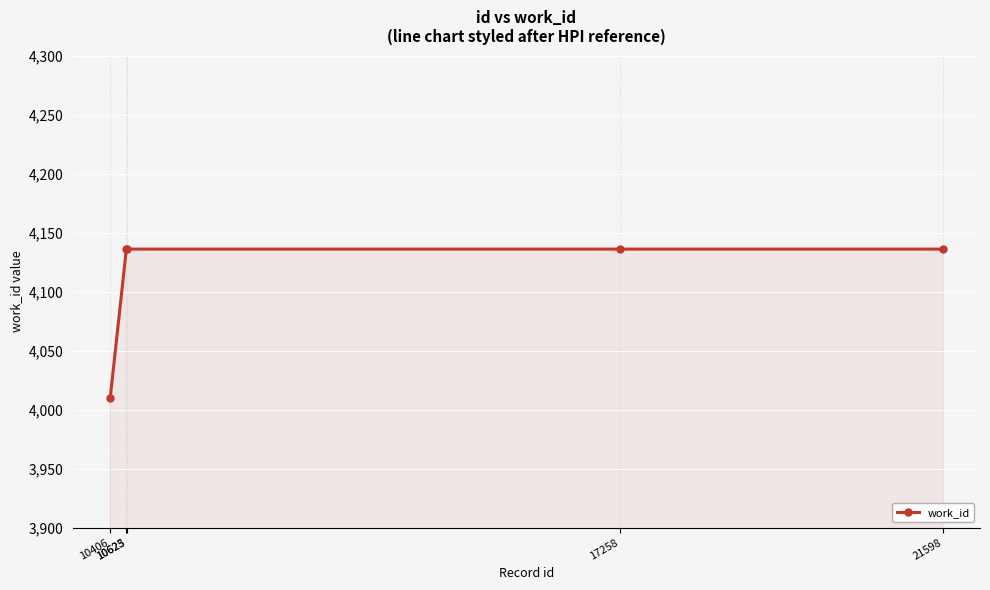

Which label corresponds to the smallest value in the chart?

10406